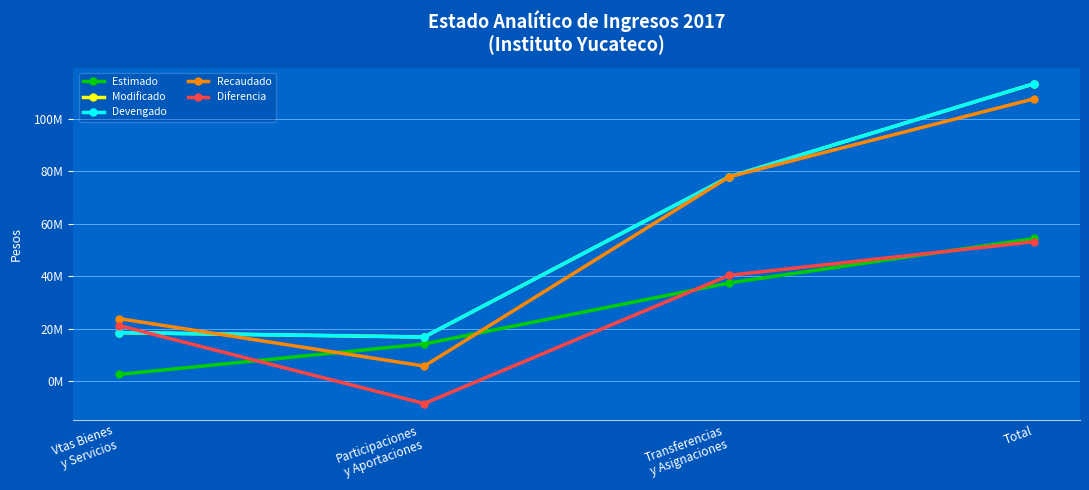

Between Participaciones
y Aportaciones and Total, which series saw the biggest shift?

Recaudado